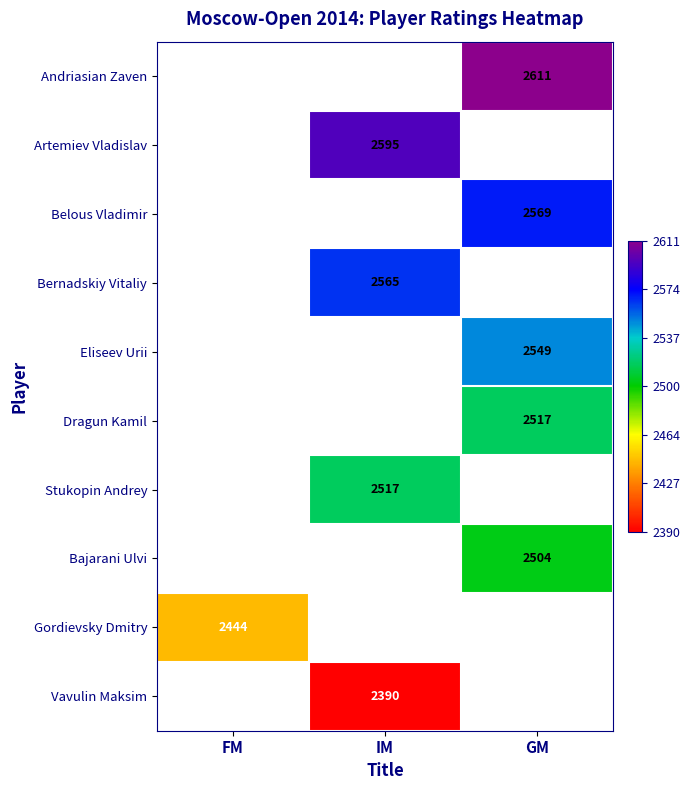

At which category does the chart reach its peak across all series?

GM